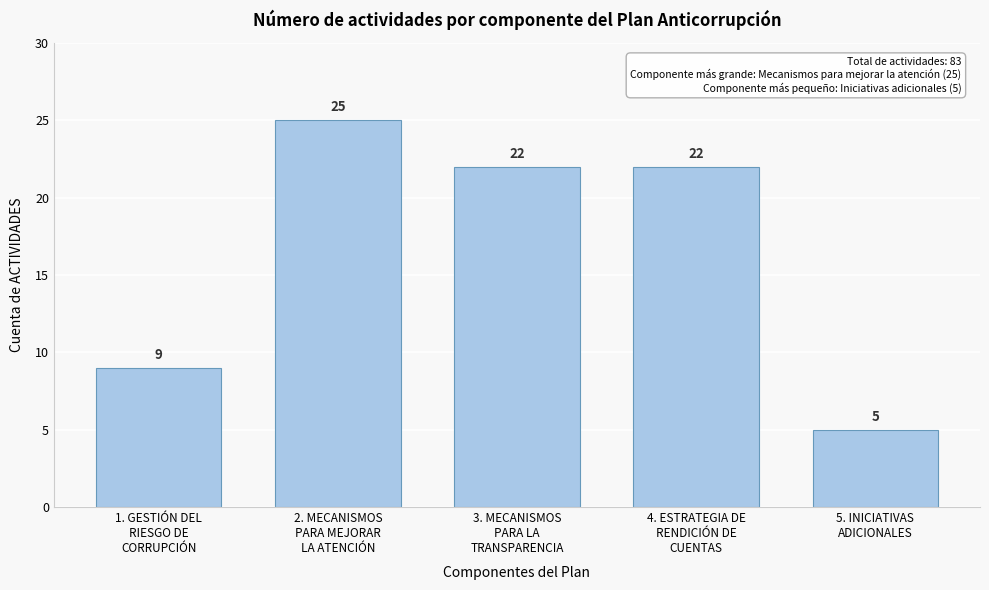

Reading left to right, transcribe all the data shown in this chart.

9	25	22	22	5